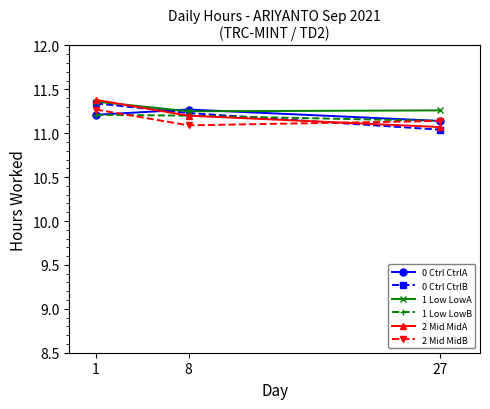

Where is 2 Mid MidA nearest to the value 11?

27